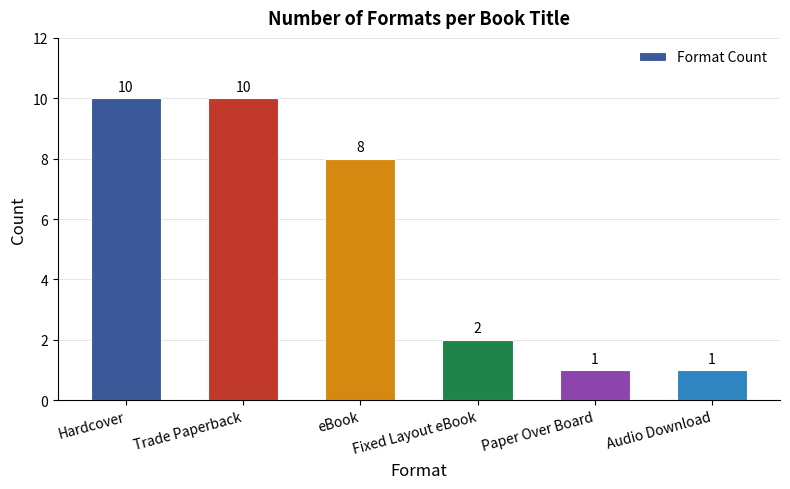

What is the sum of the values at eBook and Paper Over Board?

9